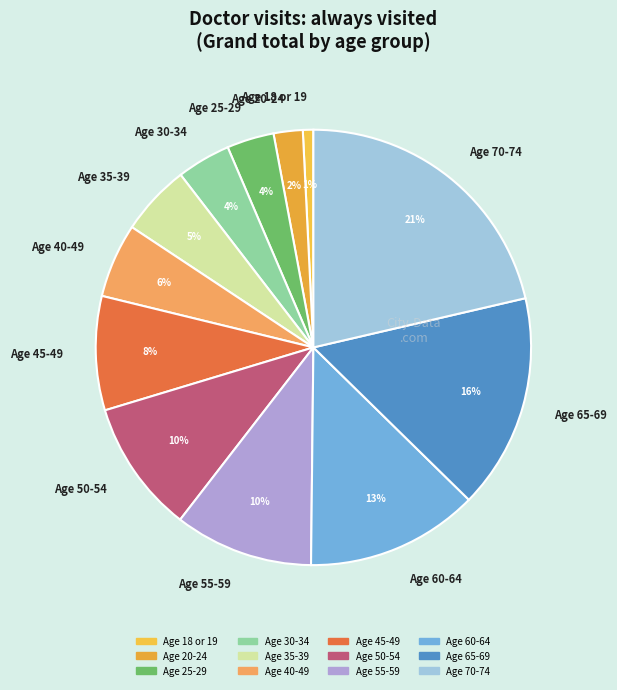

The Age 45-49 slice represents 8% of the pie. True or false?

True